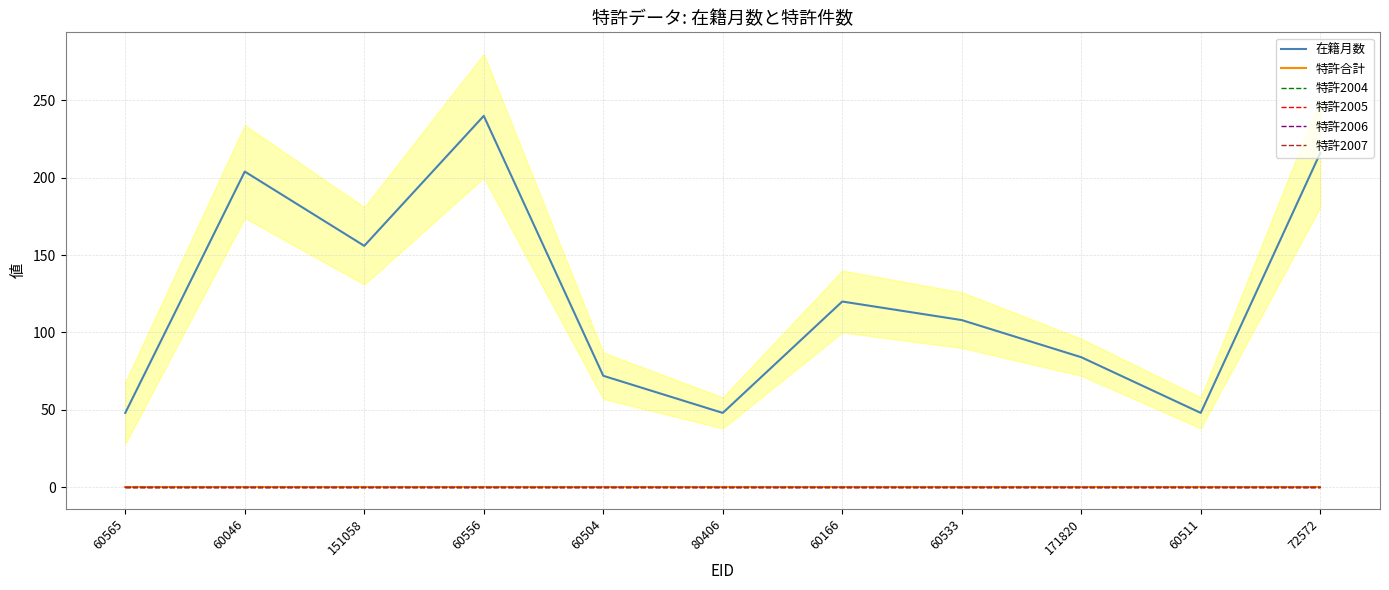

What is the difference between the maximum and minimum values in the 在籍月数 series?

192